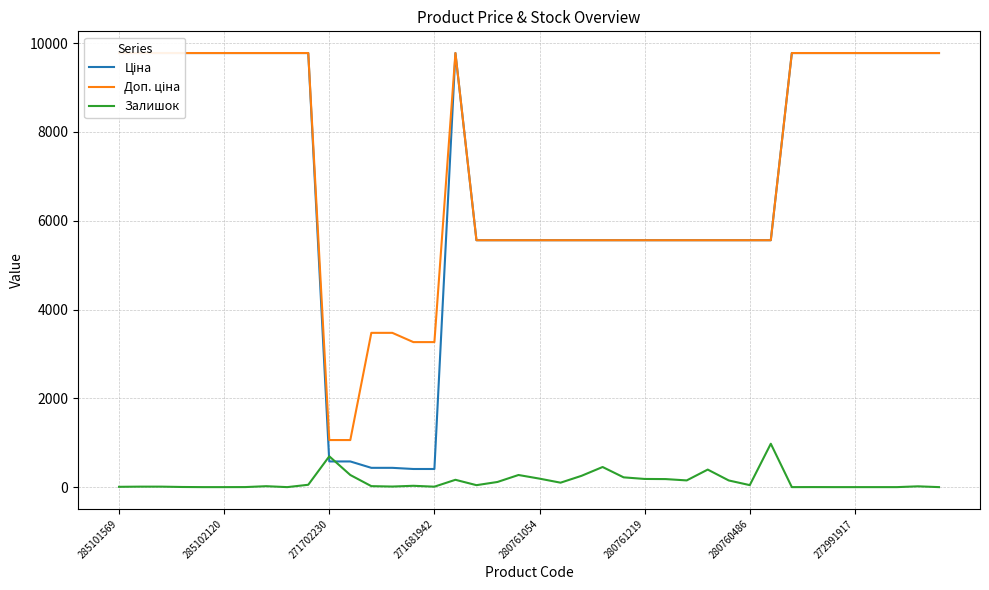

The Залишок series shows 0 at 272991917. True or false?

True